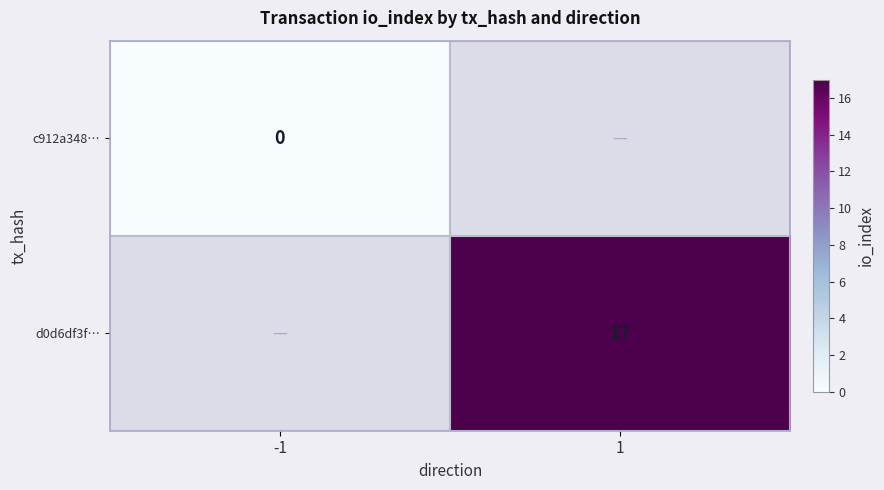

At which label does d0d6df3f… reach its minimum?

-1